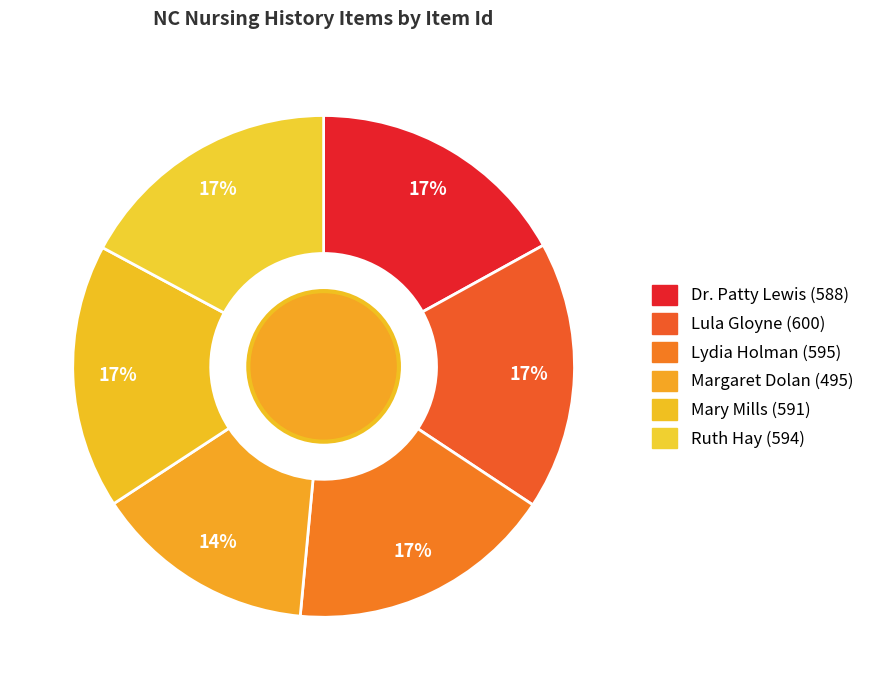

To the nearest percent, what portion does Lydia Holman (595) represent?

17%